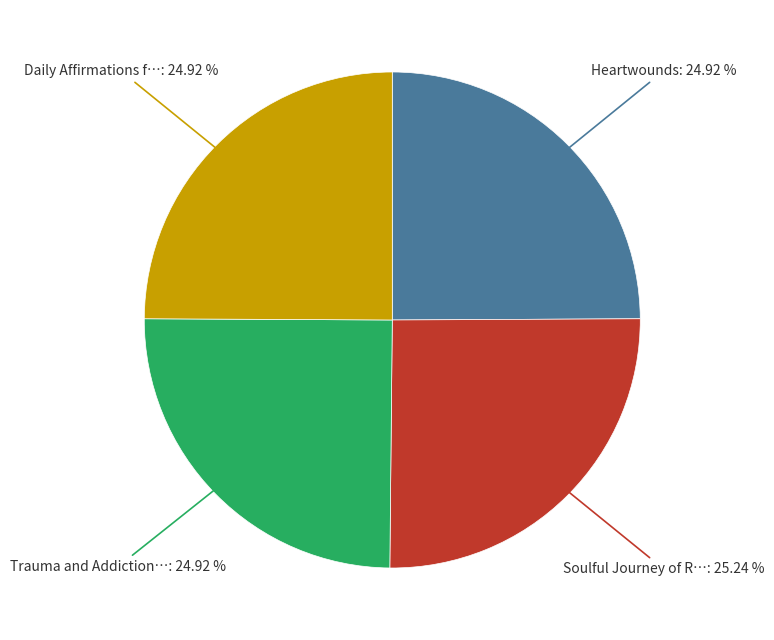

Is there a majority slice in this chart?

No